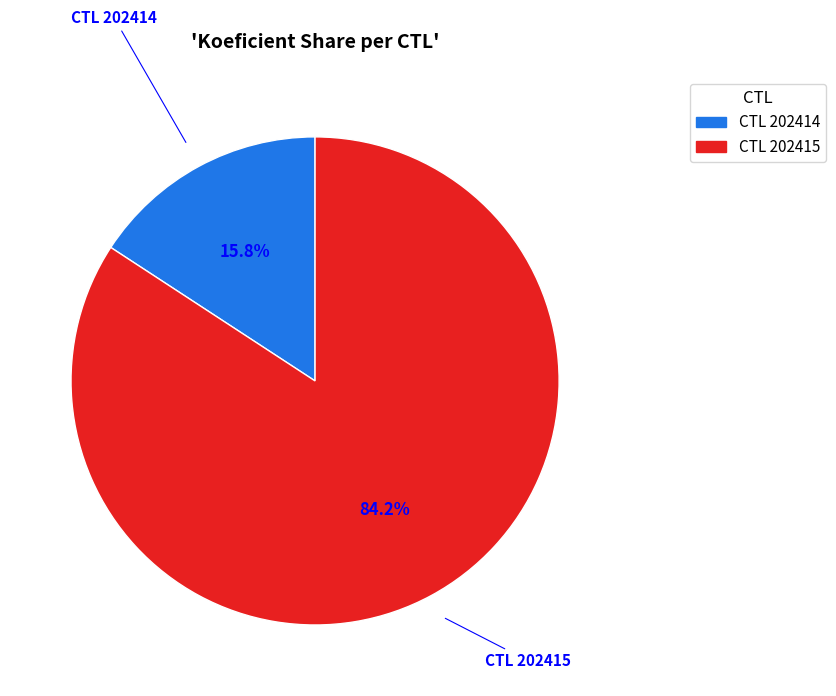

Count the number of slices in the pie.

2